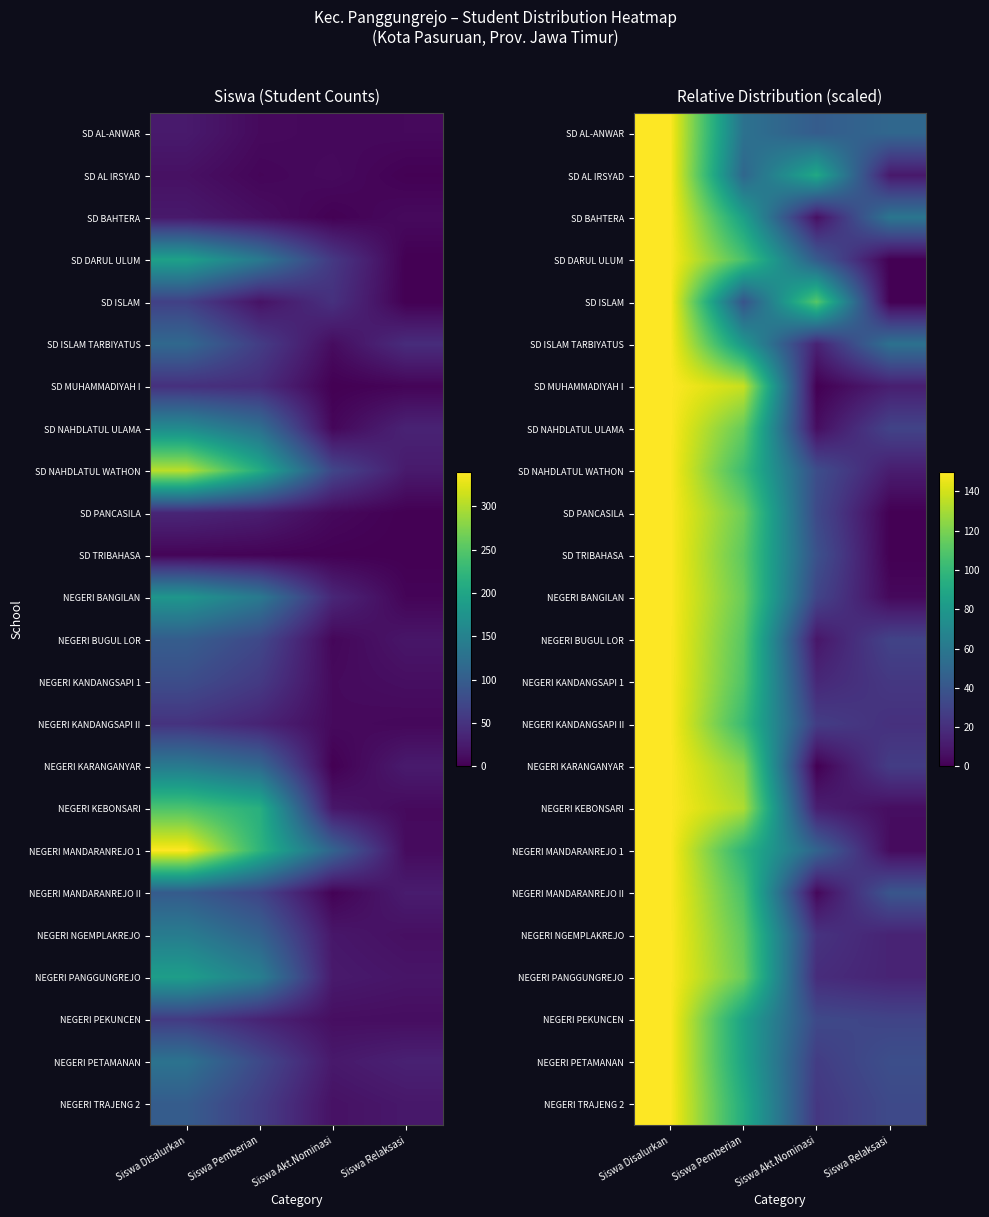

What is the difference between the maximum and minimum values in the SD TRIBAHASA series?

150.0